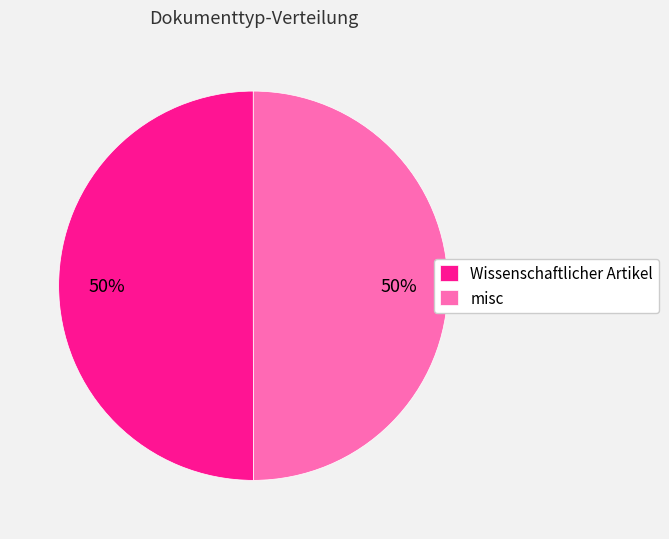

Is it true that misc is 50% of the pie?

True